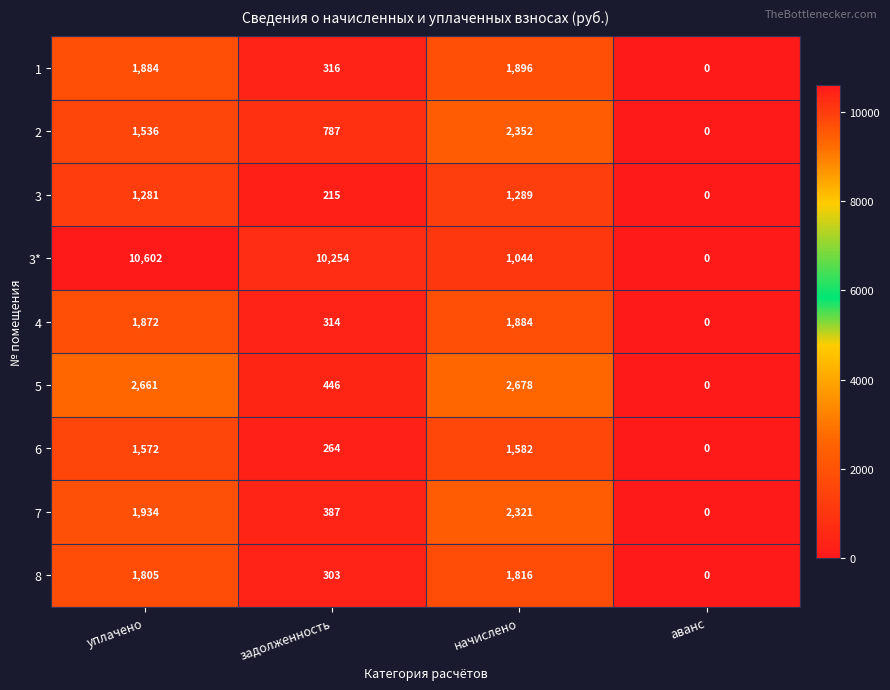

What is the sum of all 5 values?

5785